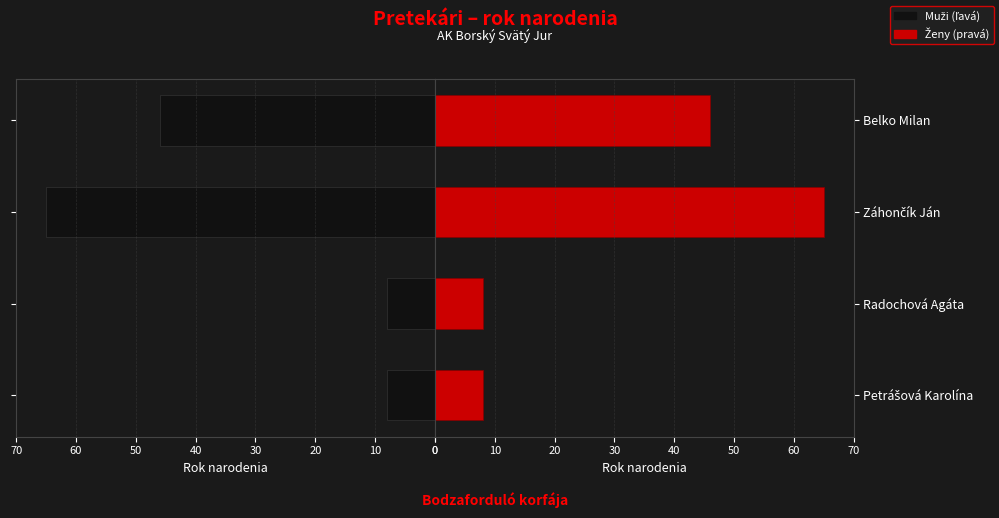

Is the value of Muži at Petrášová Karolína greater than the value of Ženy at Záhončík Ján?

No